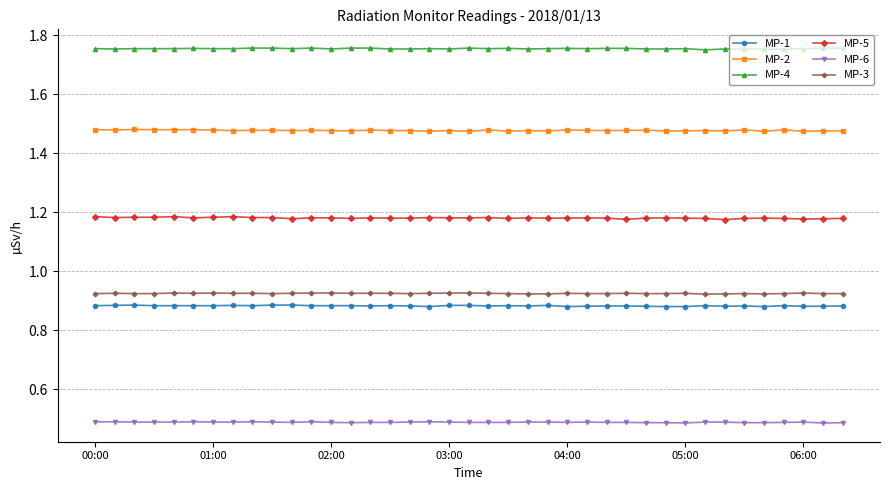

What is the sum of all MP-1 values?

34.4